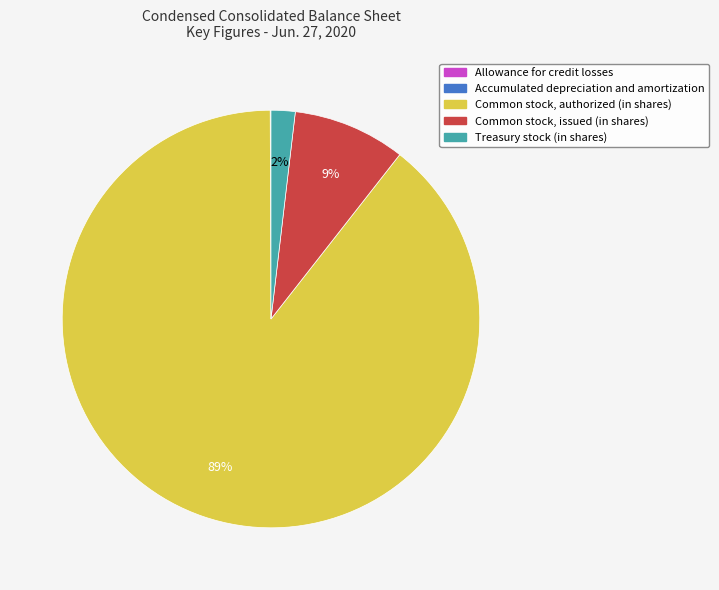

Is there any slice that represents more than half of the pie?

Yes